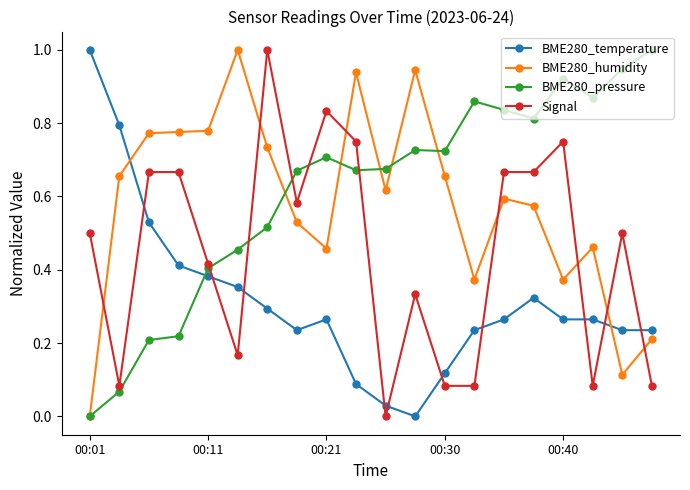

How many data points in BME280_humidity are above 0?

19